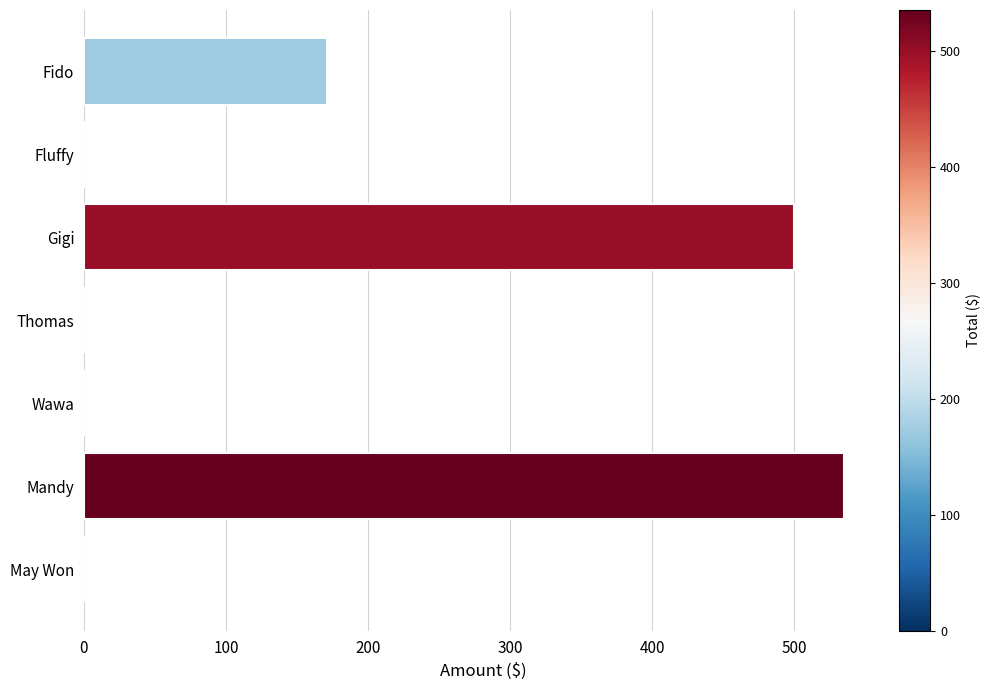

What is the average value?

172.3